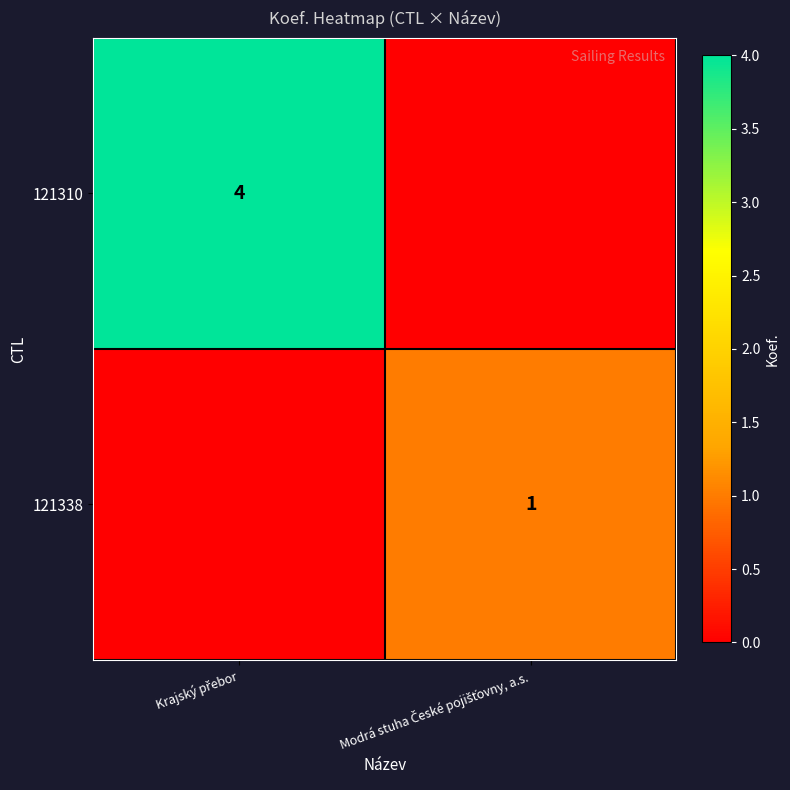

List the labels in order of 121338 value, smallest first.

Krajský přebor, Modrá stuha České pojišťovny, a.s.